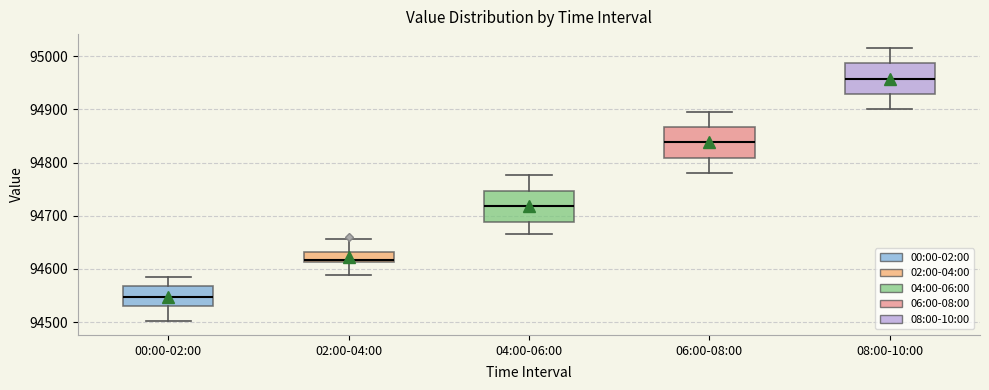

Reading left to right, read every box against the y-axis: the position of its median line, the range the box covers, and the ends of its whiskers. The values are not printed on the chart, so give them approximately, as read against the axis.

00:00-02:00: median 94550, box 94530 to 94570, whiskers 94500 to 94590
02:00-04:00: median 94620, box 94610 to 94630, whiskers 94590 to 94660
04:00-06:00: median 94720, box 94690 to 94750, whiskers 94670 to 94780
06:00-08:00: median 94840, box 94810 to 94870, whiskers 94780 to 94900
08:00-10:00: median 94960, box 94930 to 94990, whiskers 94900 to 95020